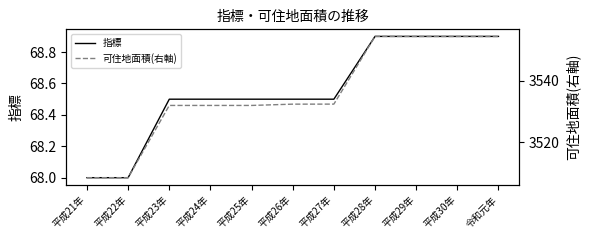

What is the label of the 5th point from the right?

平成27年